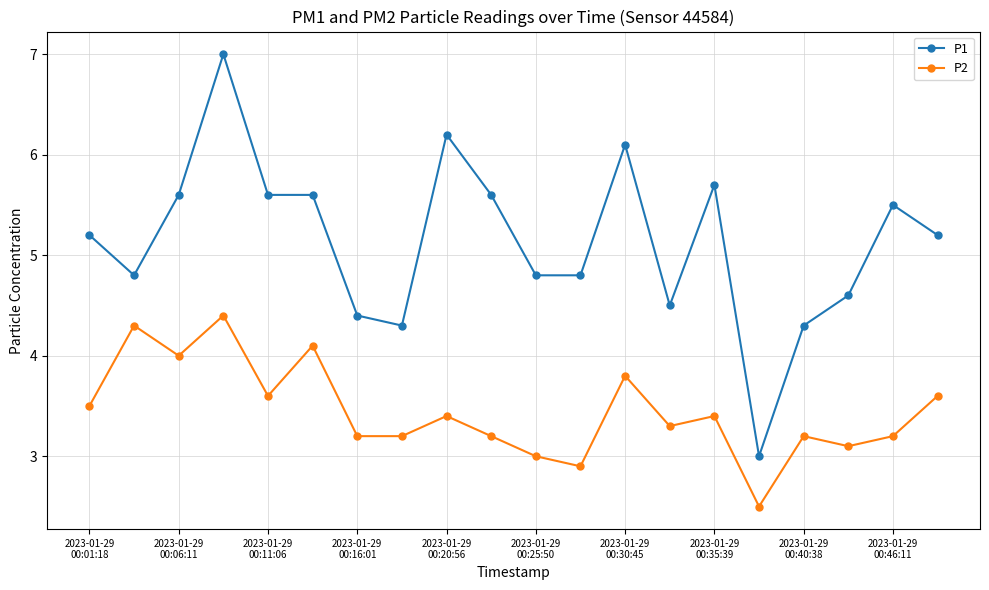

Which series has the largest total across all categories?

P1